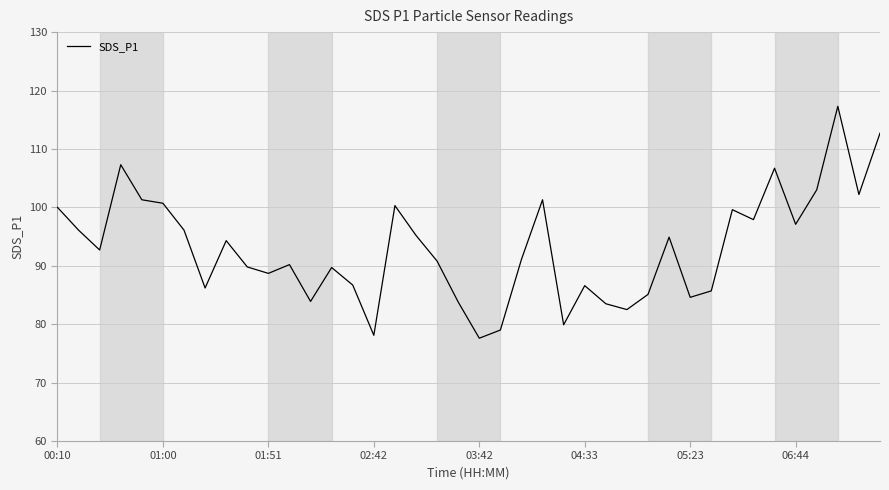

What is the maximum value shown in the chart?

117.3